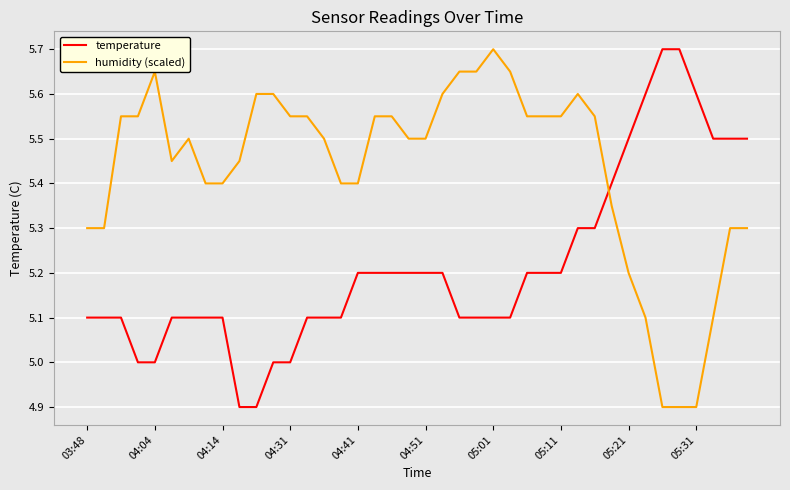

True or false: temperature and humidity (scaled) intersect in this chart.

True